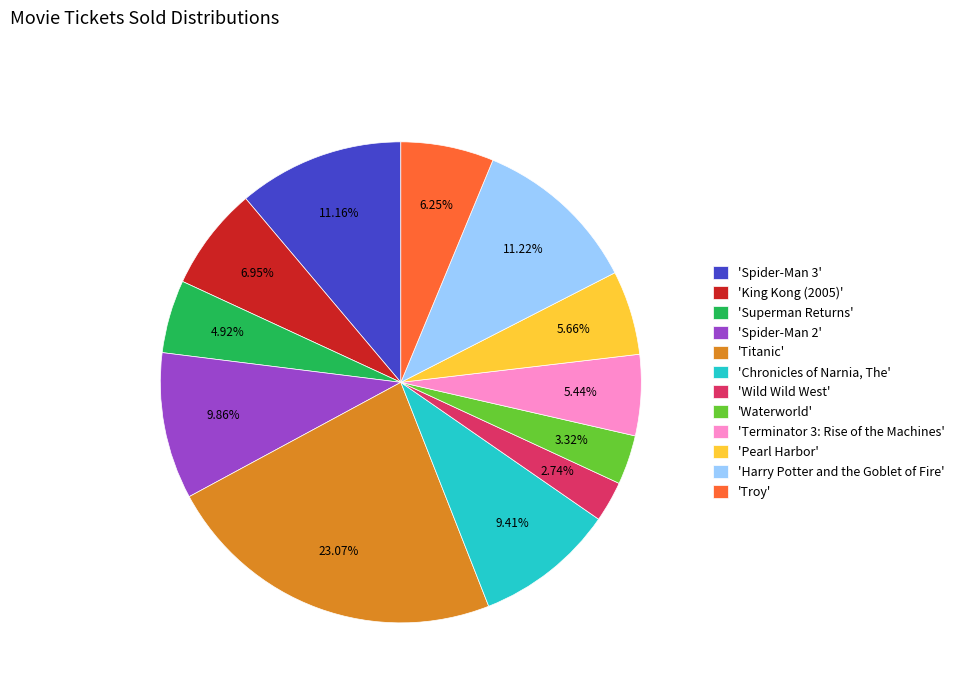

Does 'Spider-Man 3' represent more than half of the total?

No